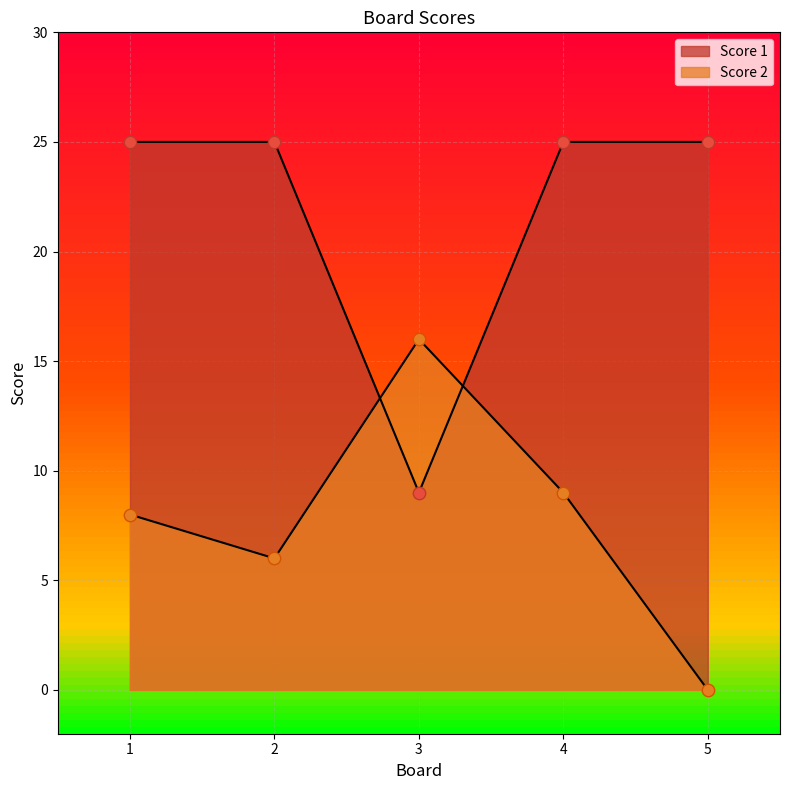

What is the total value across all series at 3?

25